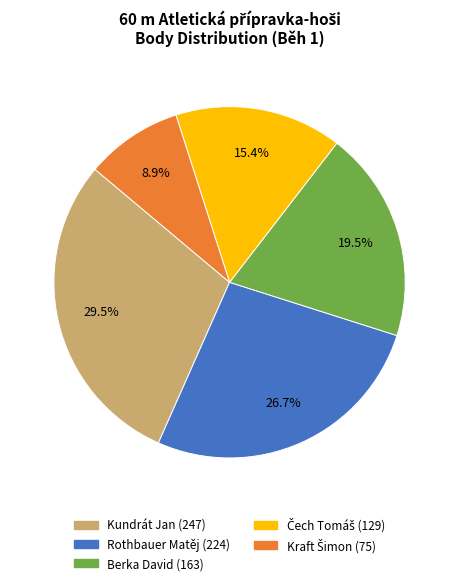

To the nearest percent, what portion does Rothbauer Matěj represent?

27%